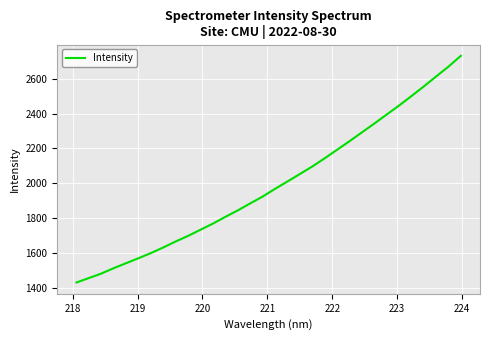

Does the chart have visible grid lines?

Yes